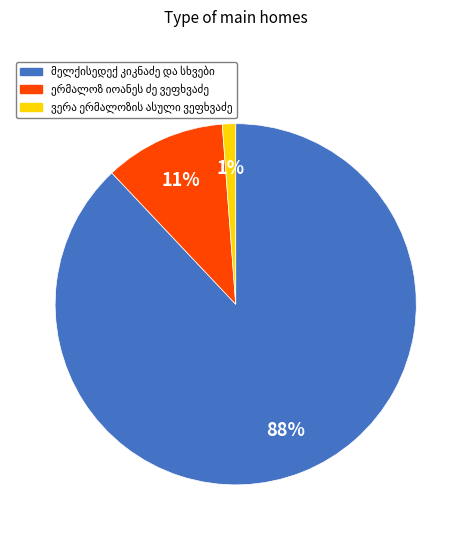

Is there a majority slice in this chart?

Yes